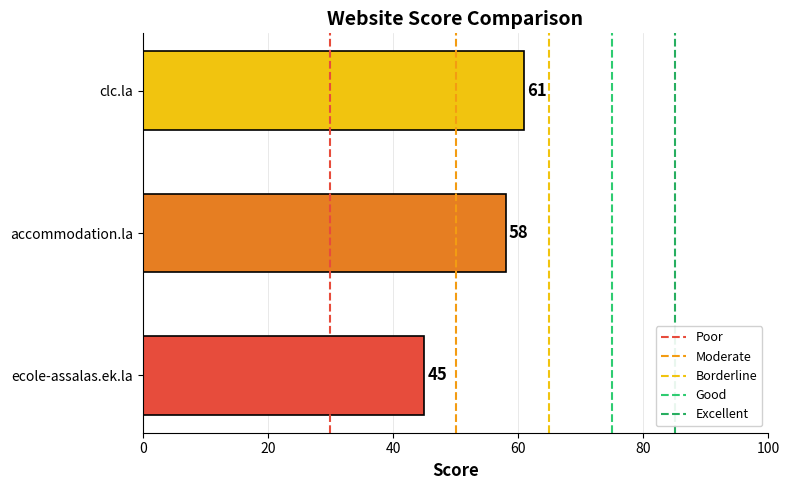

List the labels in order of value, largest first.

clc.la, accommodation.la, ecole-assalas.ek.la